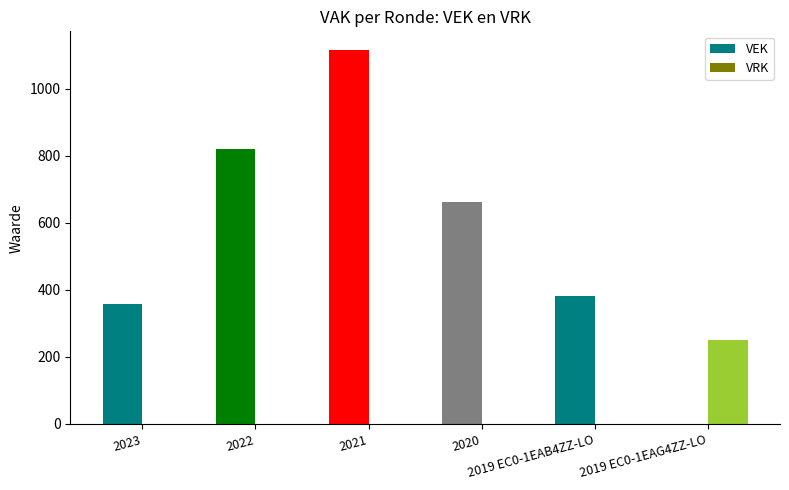

What is the spread (max minus min) of values at 2019 EC0-1EAG4ZZ-LO?

252